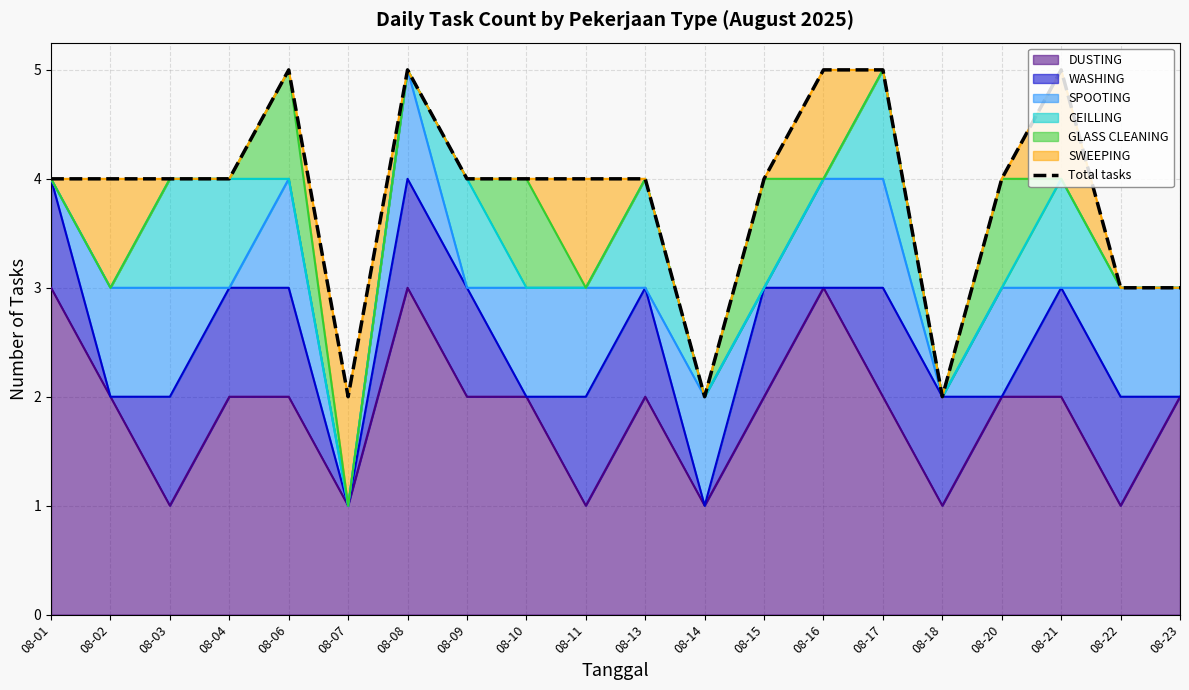

How many lines are shown in the chart?

1